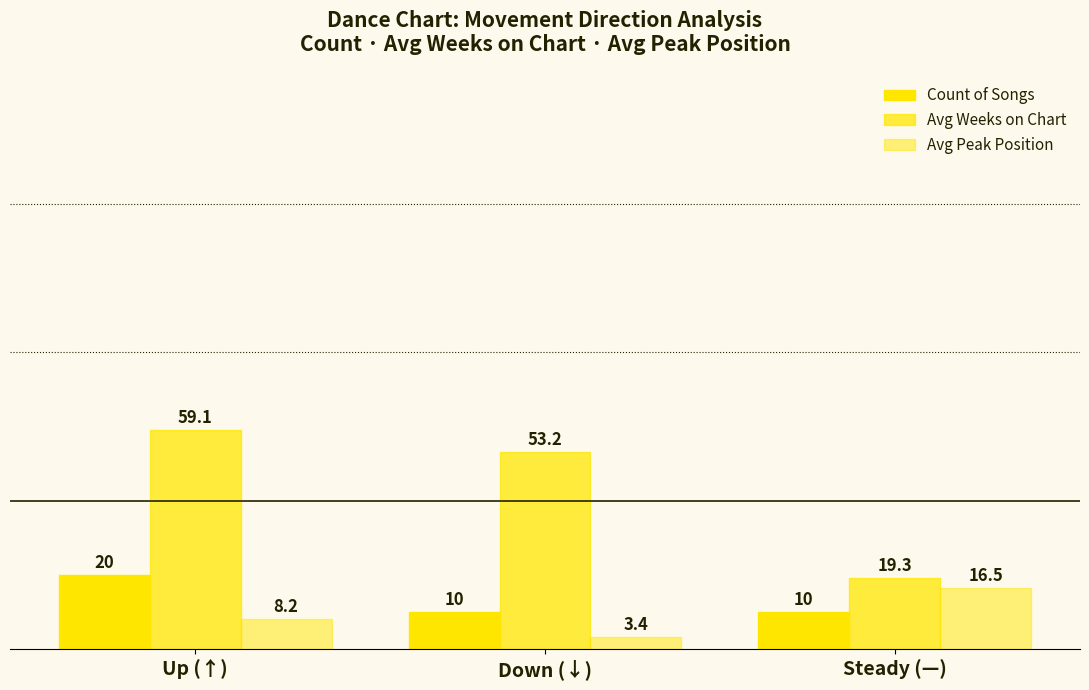

Reading right to left, what are all the values shown in this chart?

Count of Songs: 10.0	10.0	20.0
Avg Weeks on Chart: 19.3	53.2	59.1
Avg Peak Position: 16.5	3.4	8.2